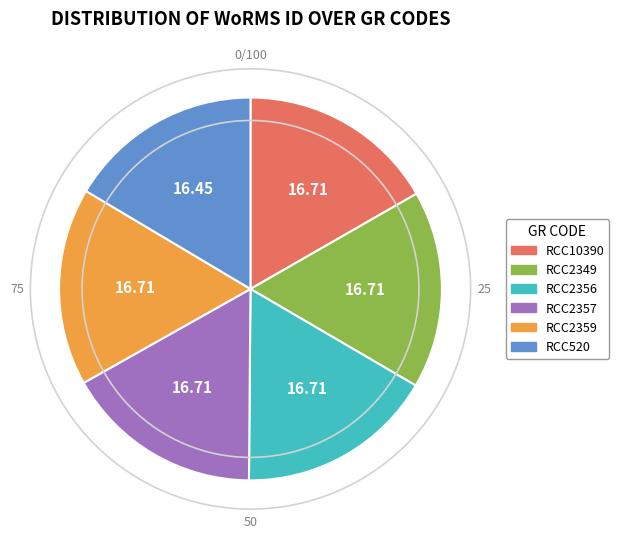

The RCC2349 slice represents 17% of the pie. True or false?

True